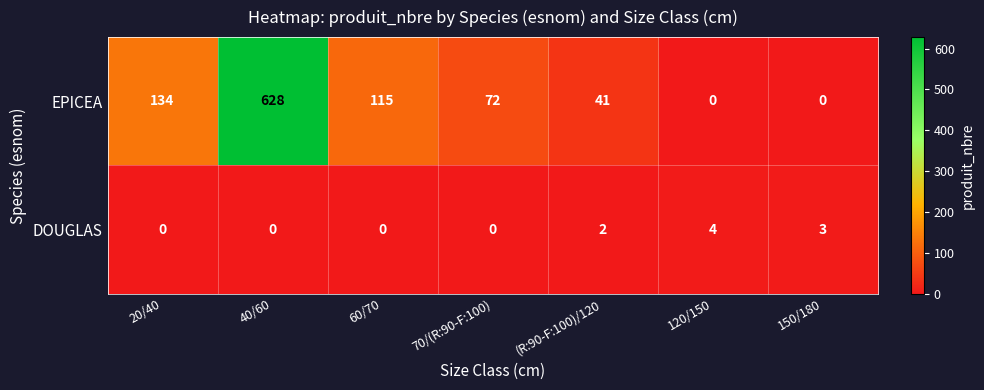

What is the average value of the EPICEA series?

141